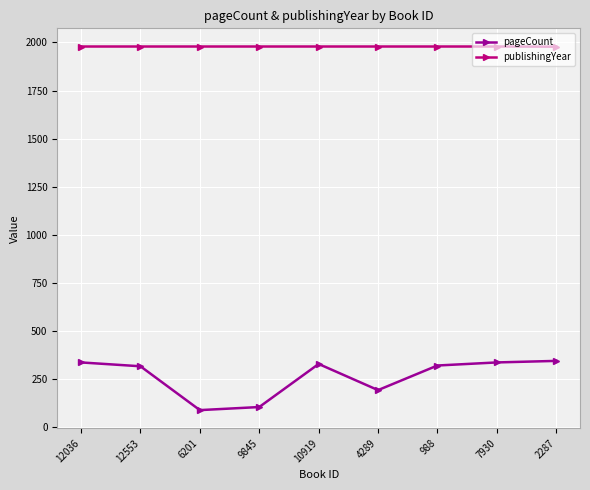

What is the difference between the highest and lowest values at 12036?

1643